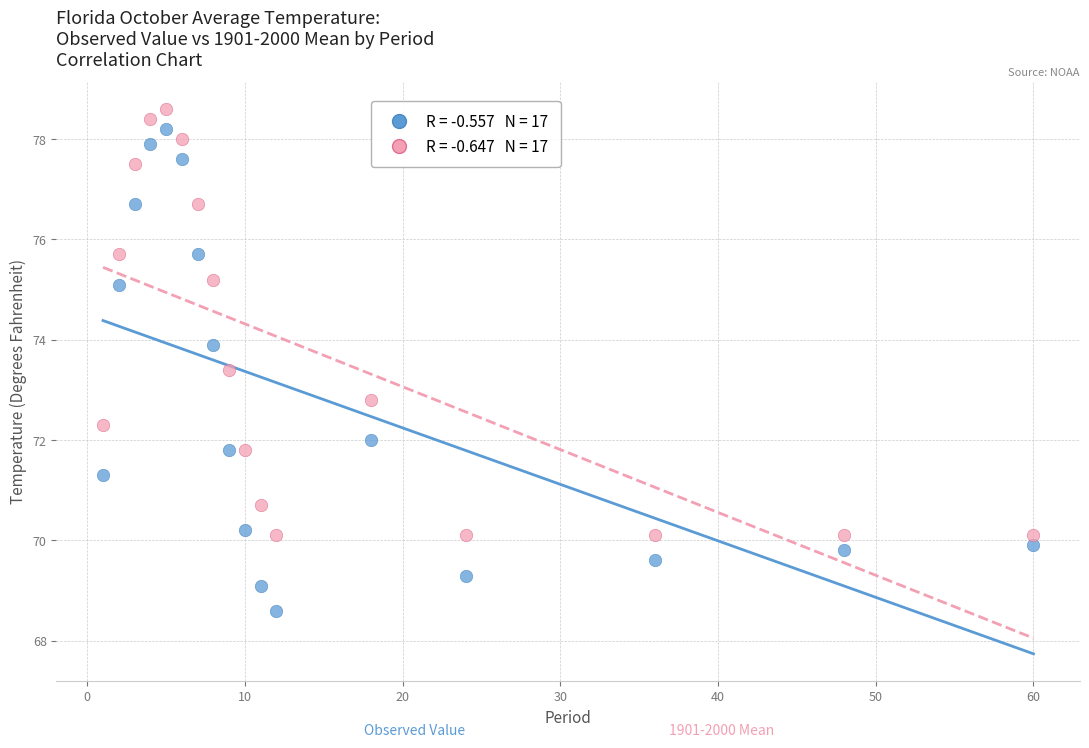

Across all data points, what is the range of Y values (max minus min)?

10.0